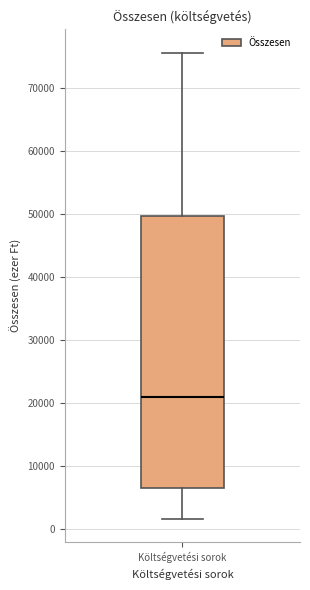

Transcribe this box plot: give where the median line is, the range the box spans, and where the two whiskers end, as read against the y-axis. The values are not printed on the chart, so give them approximately, as read against the axis.

median 21000, box 7000 to 50000, whiskers 2000 to 76000